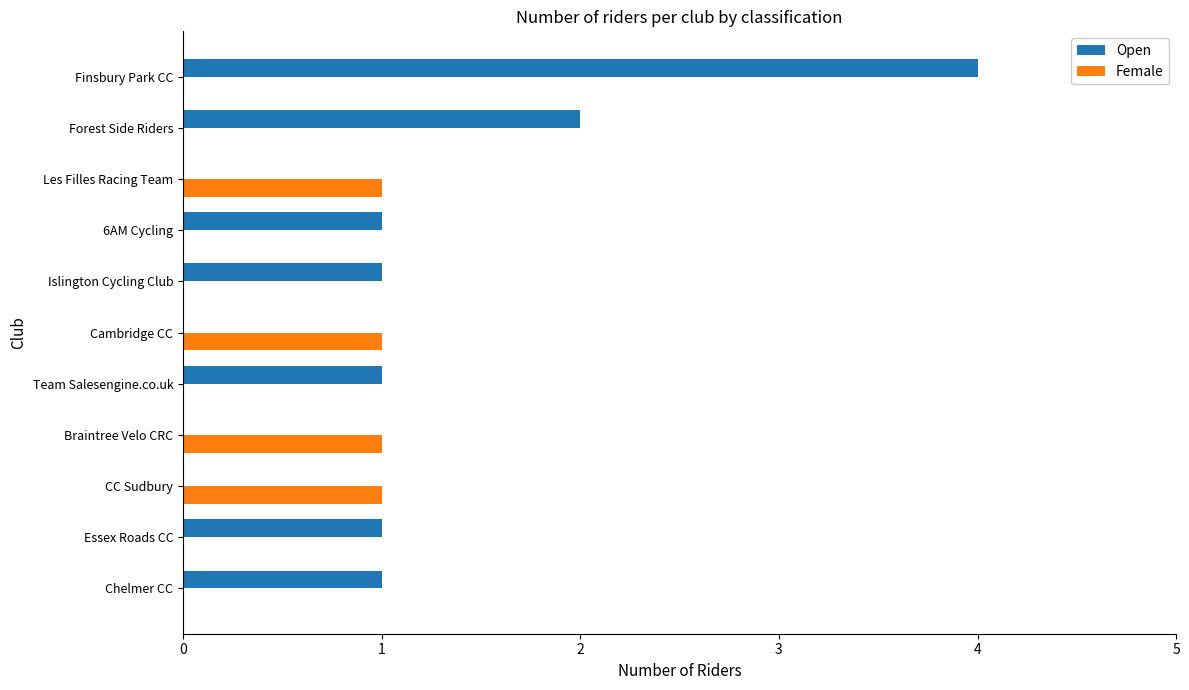

Between 6AM Cycling and Finsbury Park CC, which series saw the biggest shift?

Open